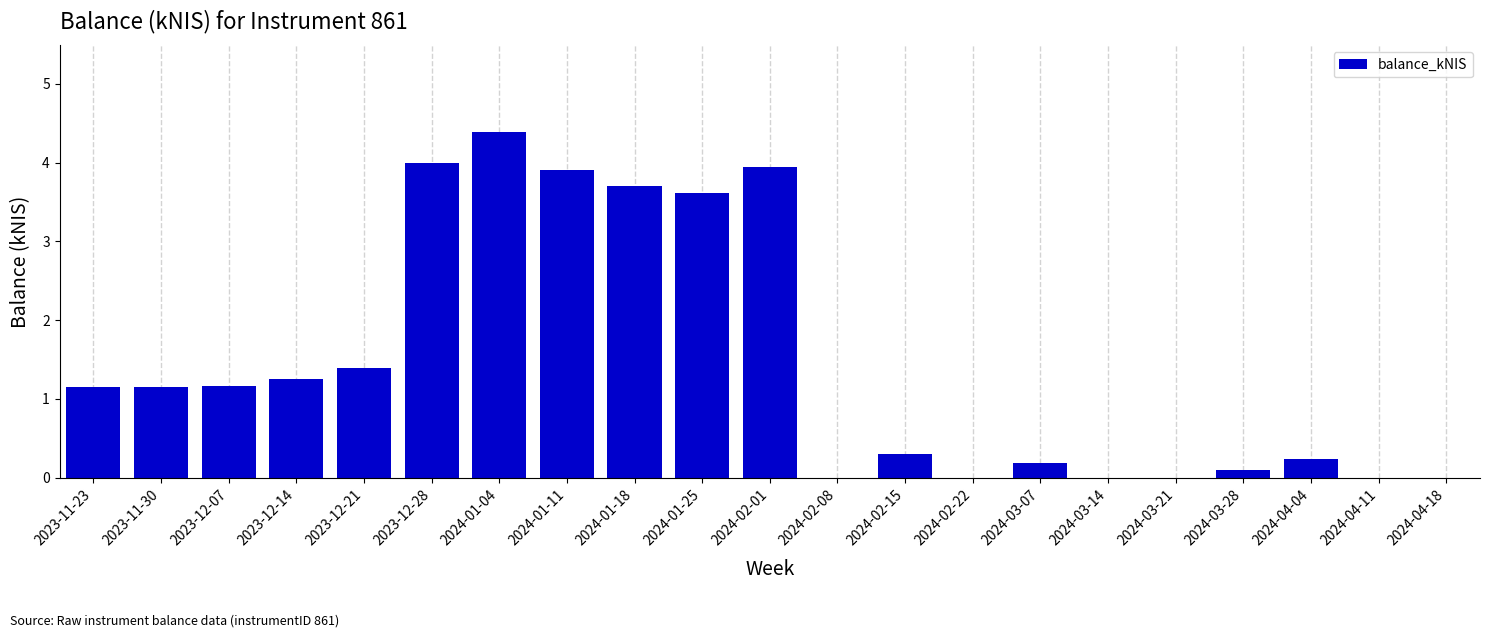

What is the sum of all values?

30.5